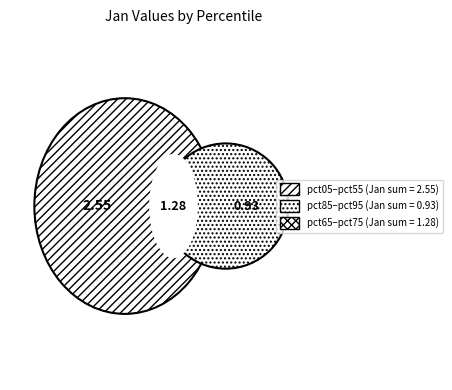

Combined, do pct25 and pct95 account for over 50%?

No